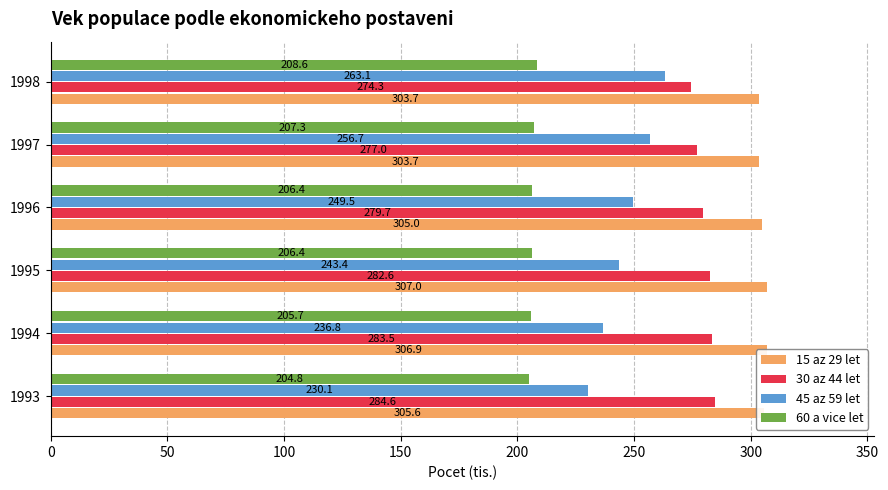

What is the maximum value for 15 az 29 let?

307.0